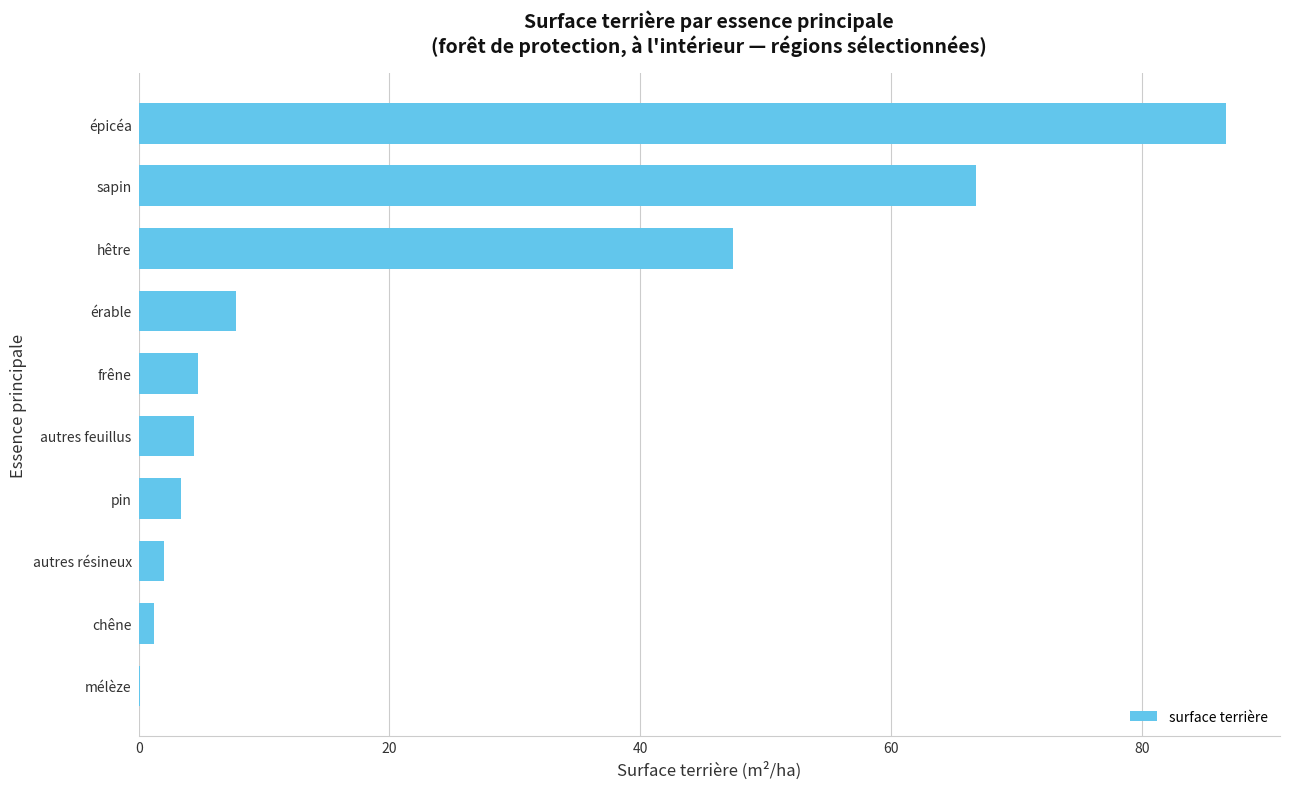

At which label is the value closest to 43?

hêtre